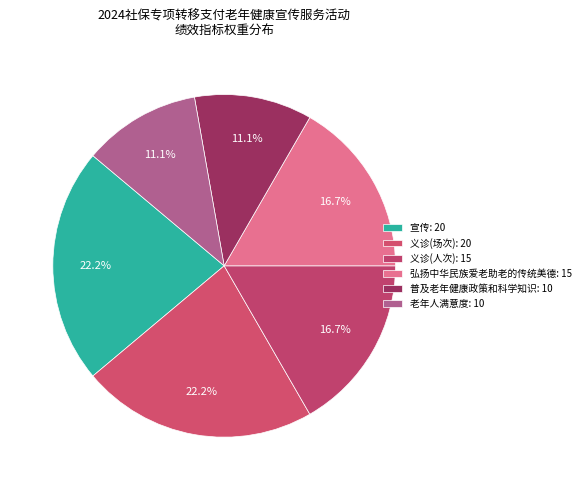

Which has a higher value, 义诊(场次) or 普及老年健康政策和科学知识?

义诊(场次)